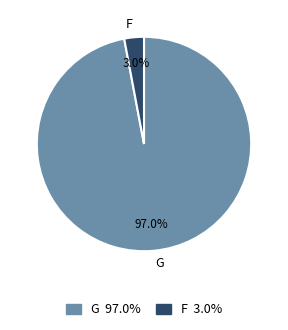

How many slices are in this pie chart?

2